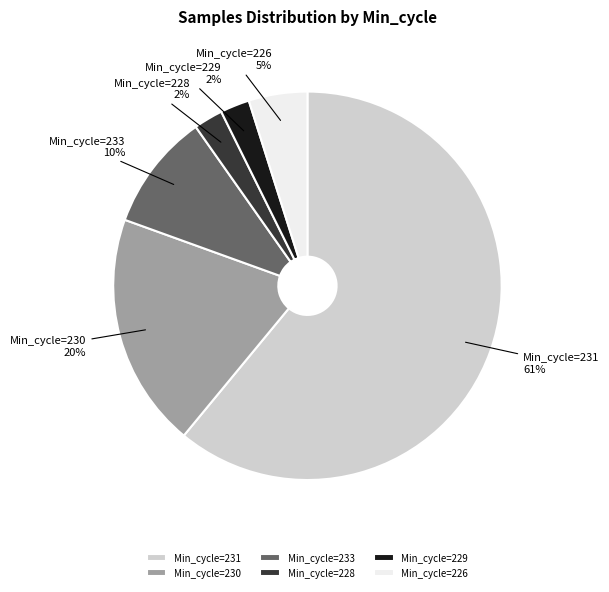

To the nearest percent, what portion does Min_cycle=228 represent?

2%